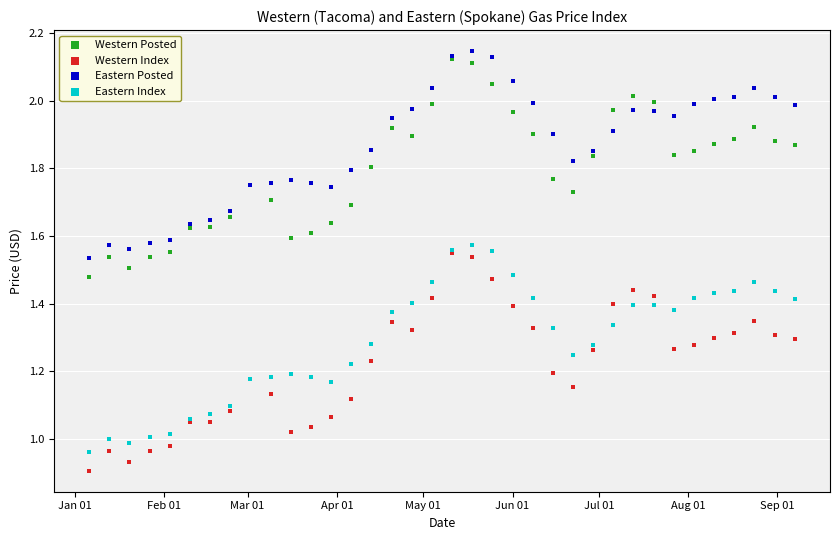

Which series reaches the minimum Y coordinate?

Western Index